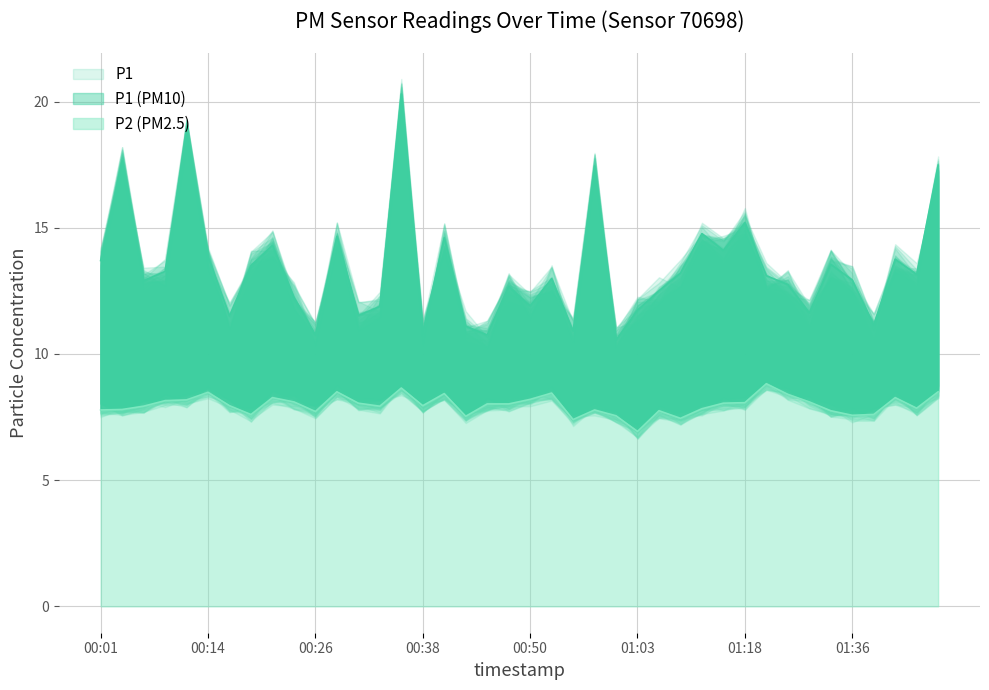

True or false: P2 and P1 intersect in this chart.

False